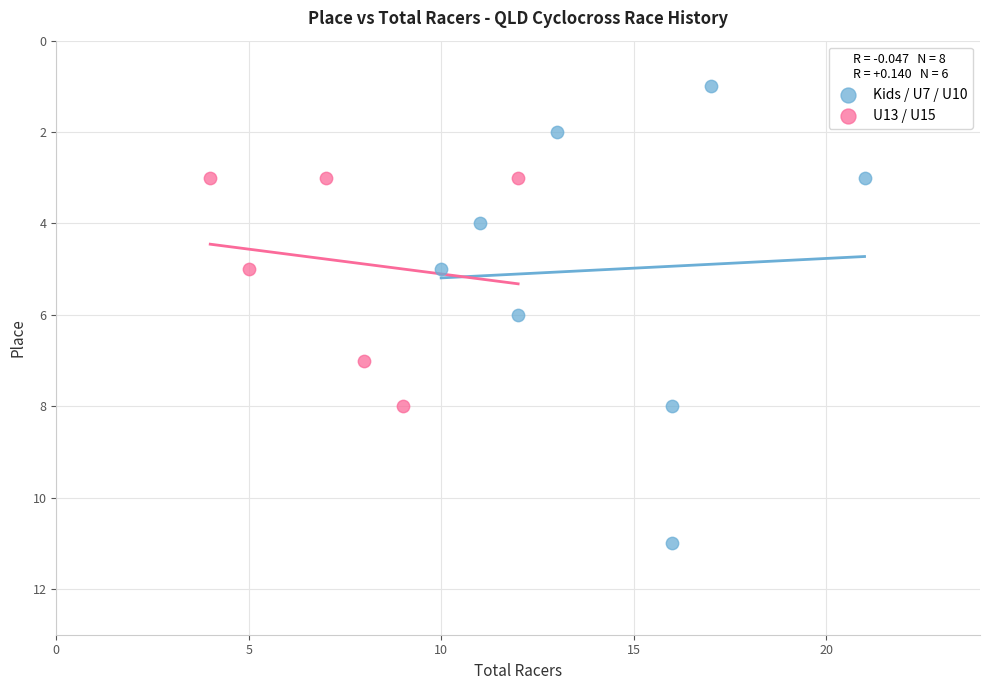

Which series reaches the minimum Y coordinate?

Kids / U7 / U10